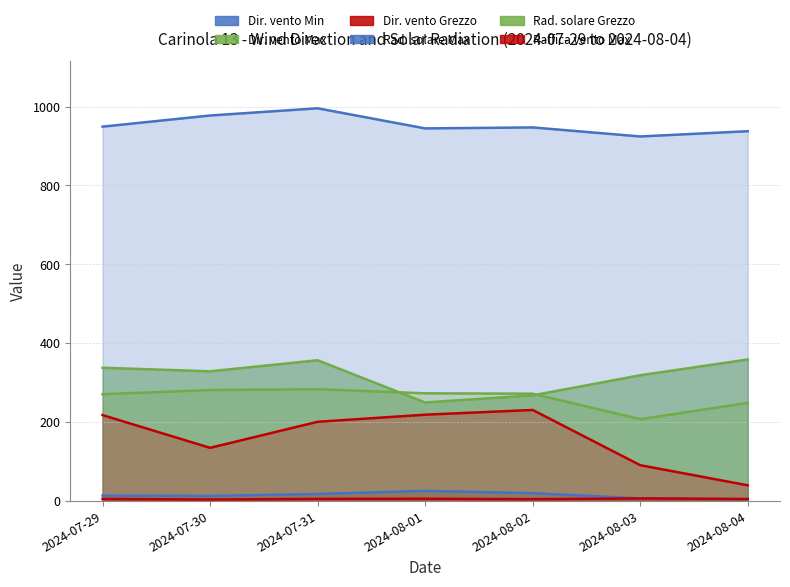

Which series has the largest total across all categories?

Rad. solare Max